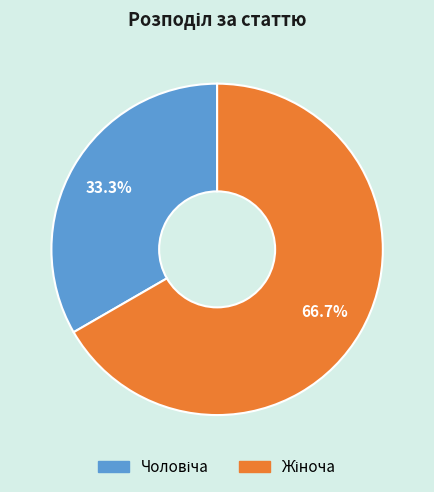

Is there a majority slice in this chart?

Yes